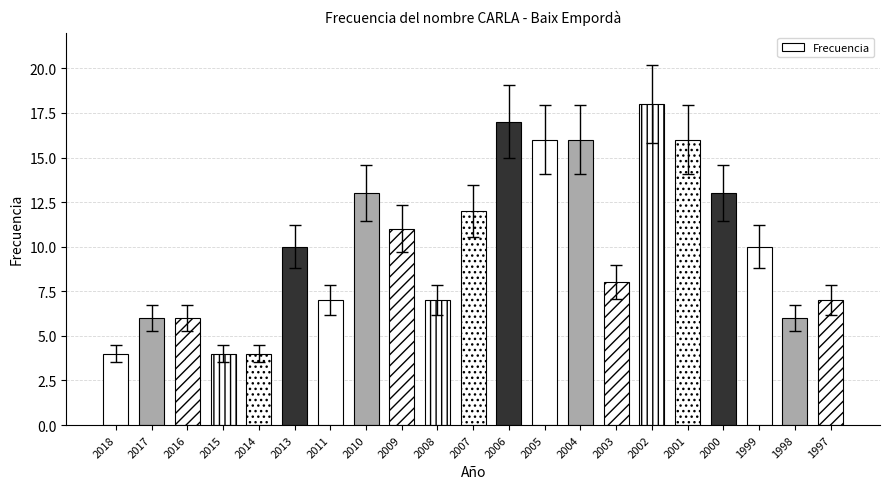

Rank the categories by value from highest to lowest.

2002, 2006, 2005, 2004, 2001, 2010, 2000, 2007, 2009, 2013, 1999, 2003, 2011, 2008, 1997, 2017, 2016, 1998, 2018, 2015, 2014